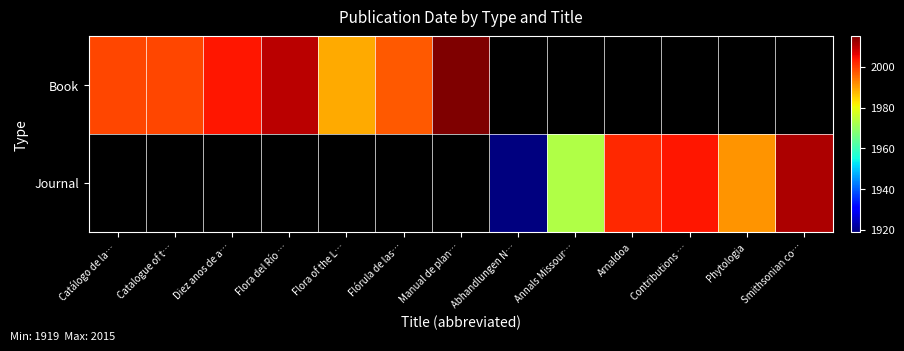

How many positive values does the Journal series have?

6